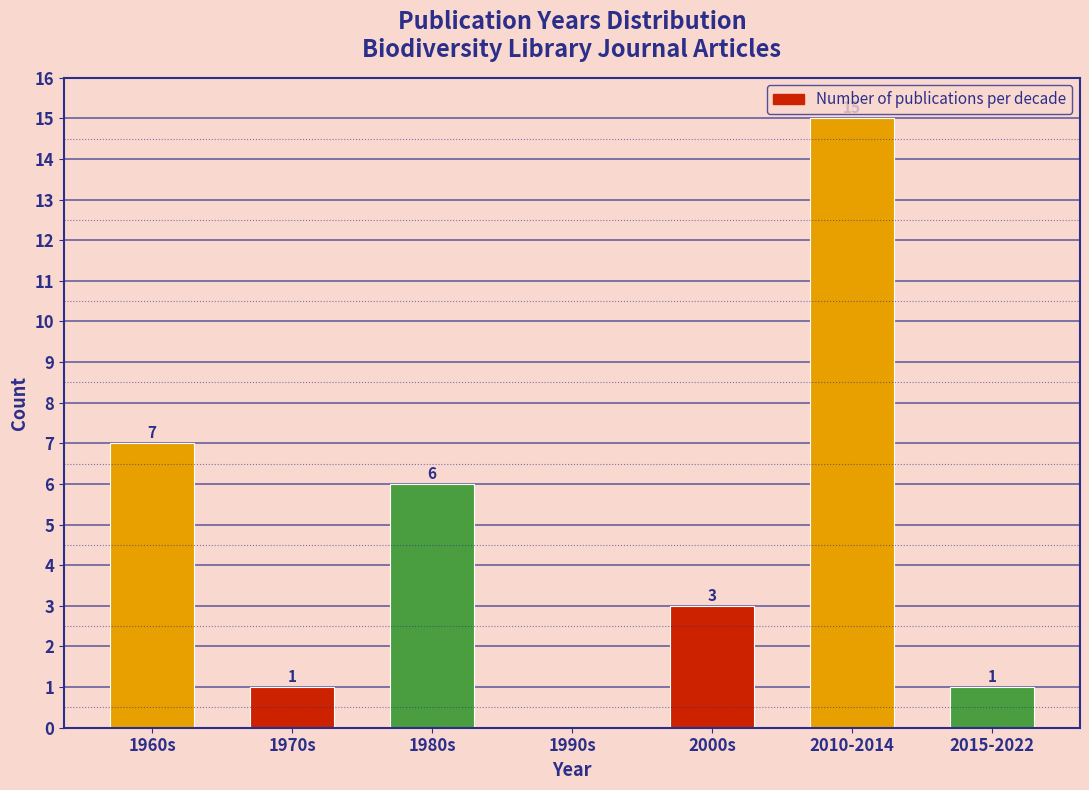

Reading left to right, list all the values displayed in this chart.

1960s=7	1970s=1	1980s=6	1990s=0	2000s=3	2010-2014=15	2015-2022=1